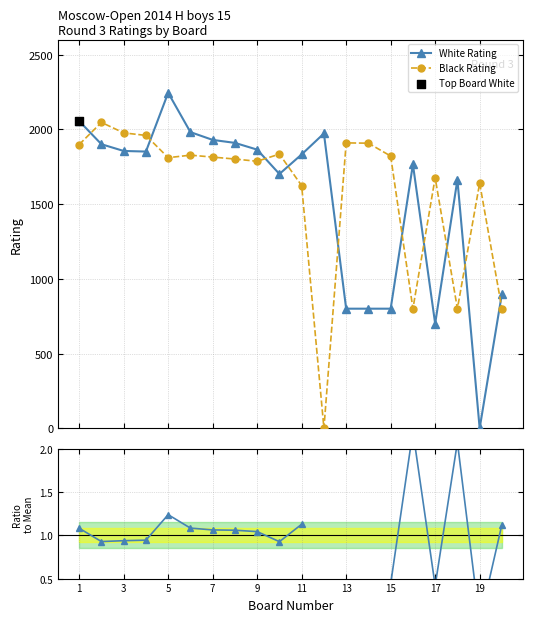

True or false: White Rating has more than 2 interior local peaks.

True